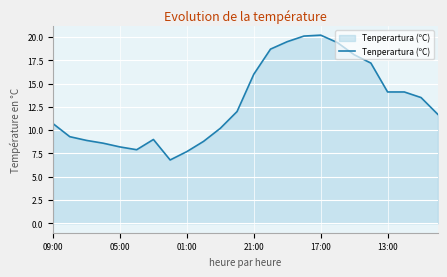

What is the smallest value displayed?

6.8